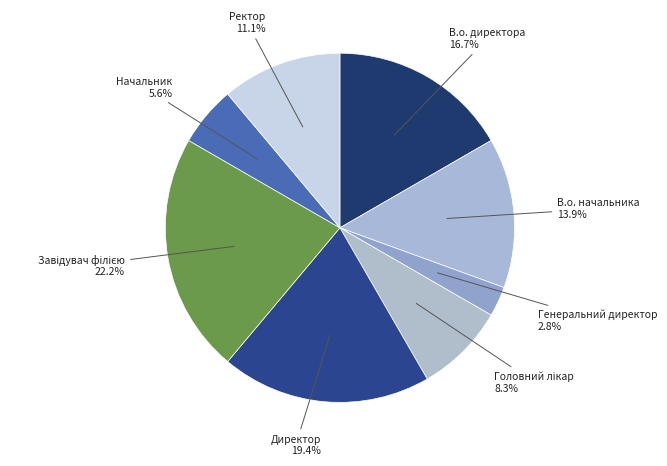

To the nearest percent, what percentage of the pie is Директор?

19%